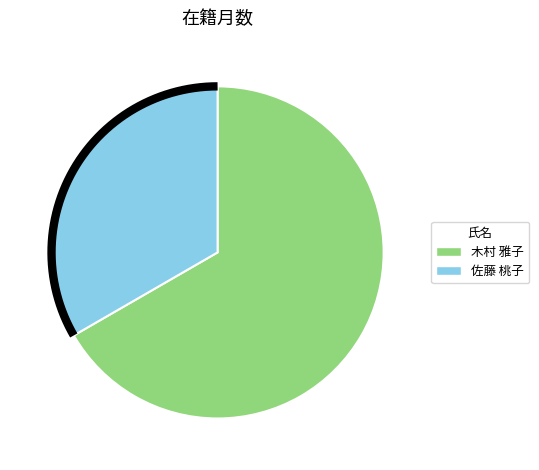

What is the change in value from 木村 雅子 to 佐藤 桃子?

-18